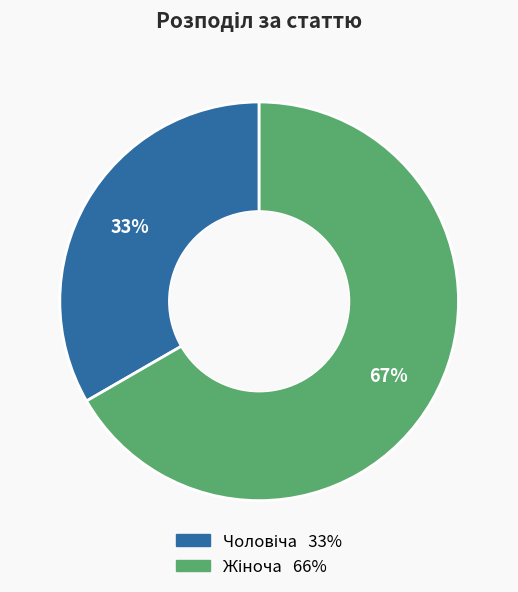

Does any single category account for the majority?

Yes